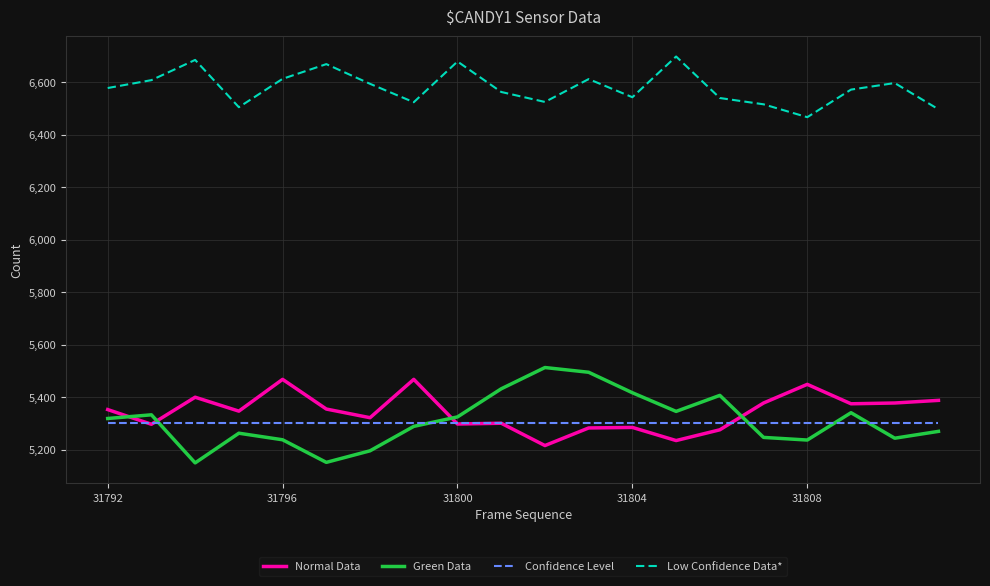

True or false: Low Confidence Data* and Green Data intersect in this chart.

False